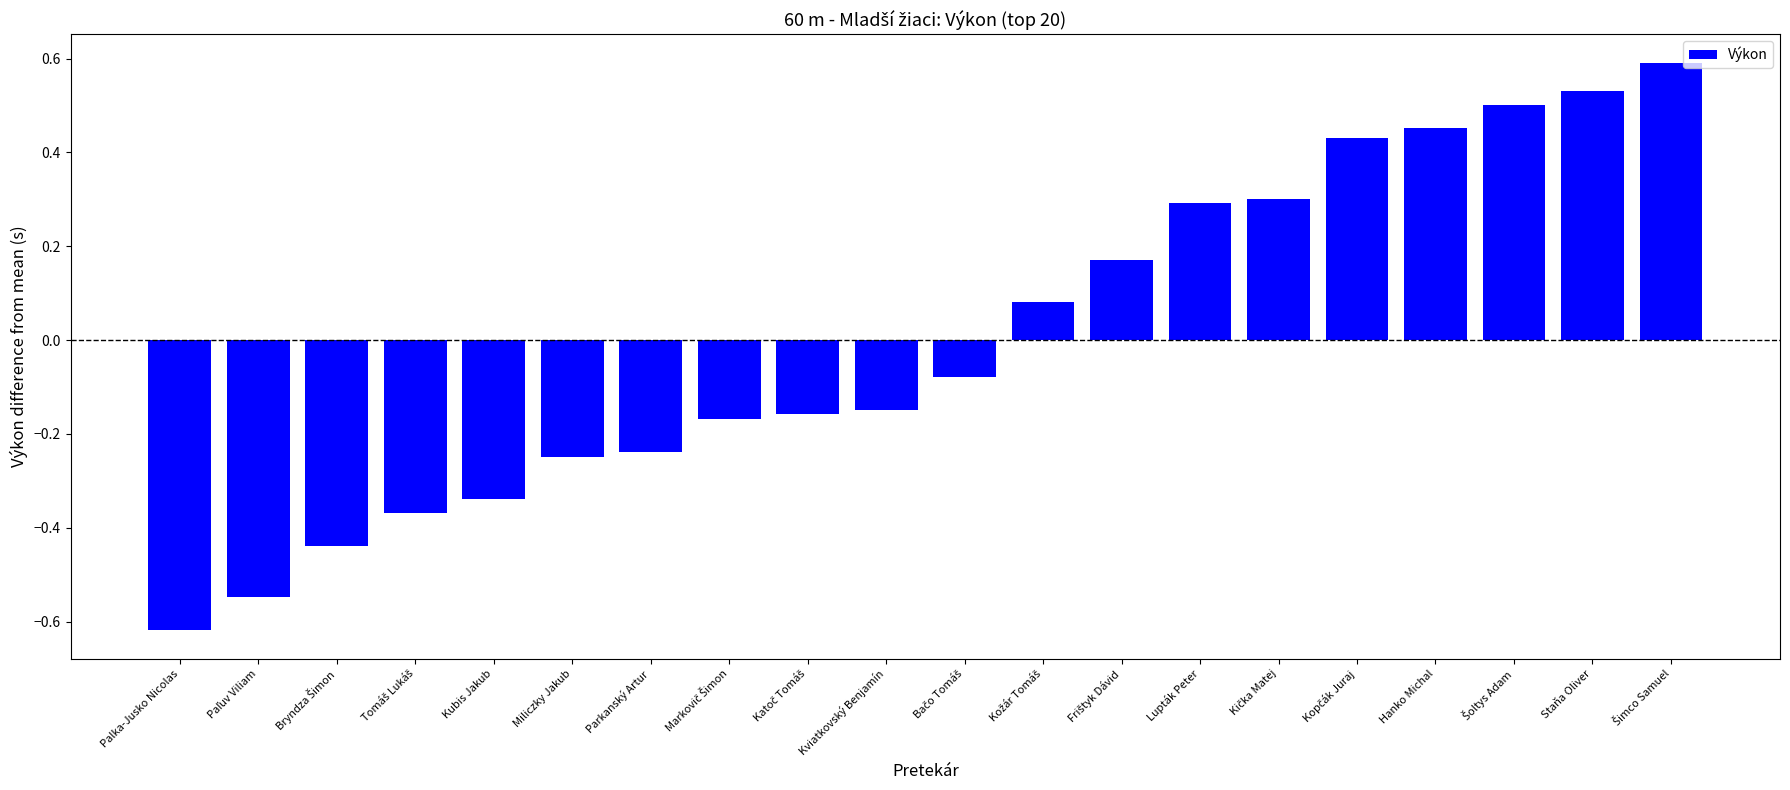

How many positive values are there?

9